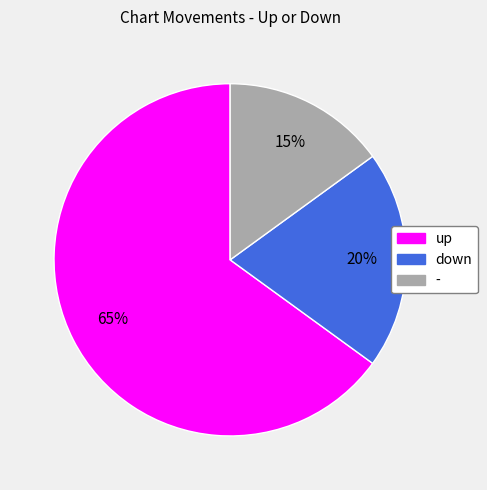

Which slice is the smallest?

-